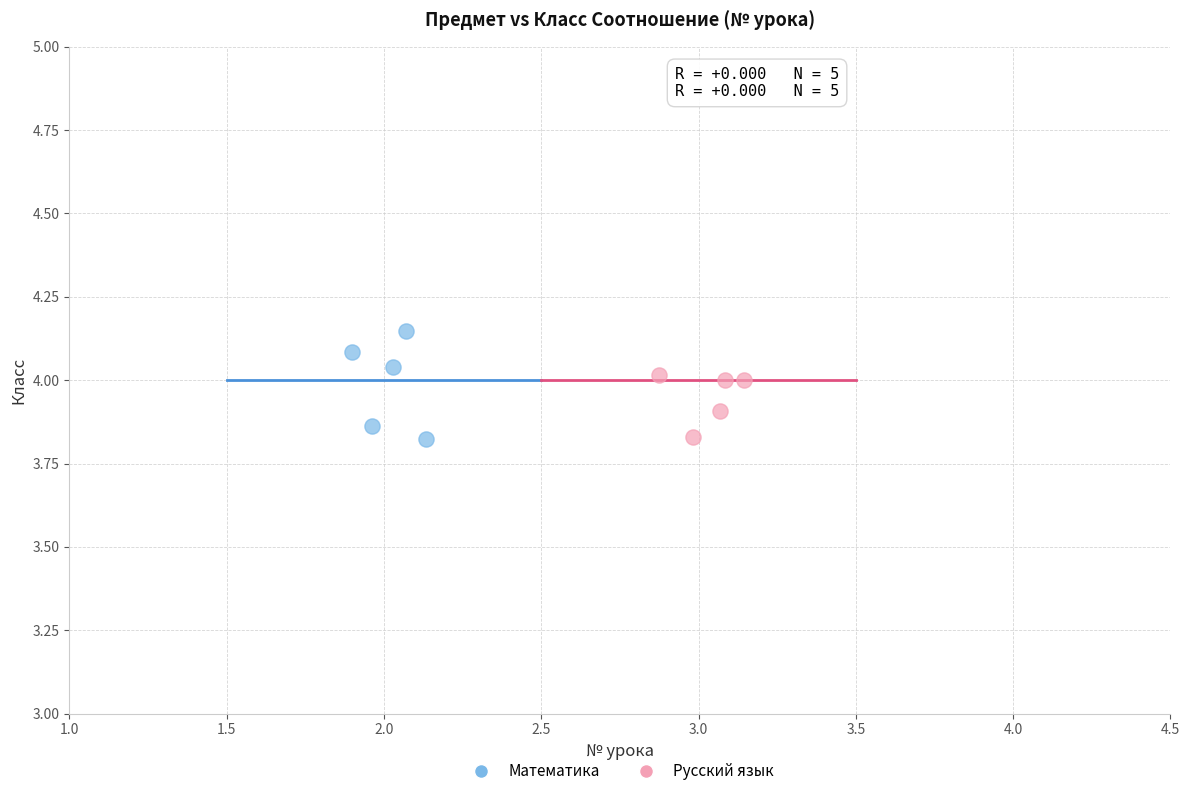

Which series contains the highest Y value?

Математика